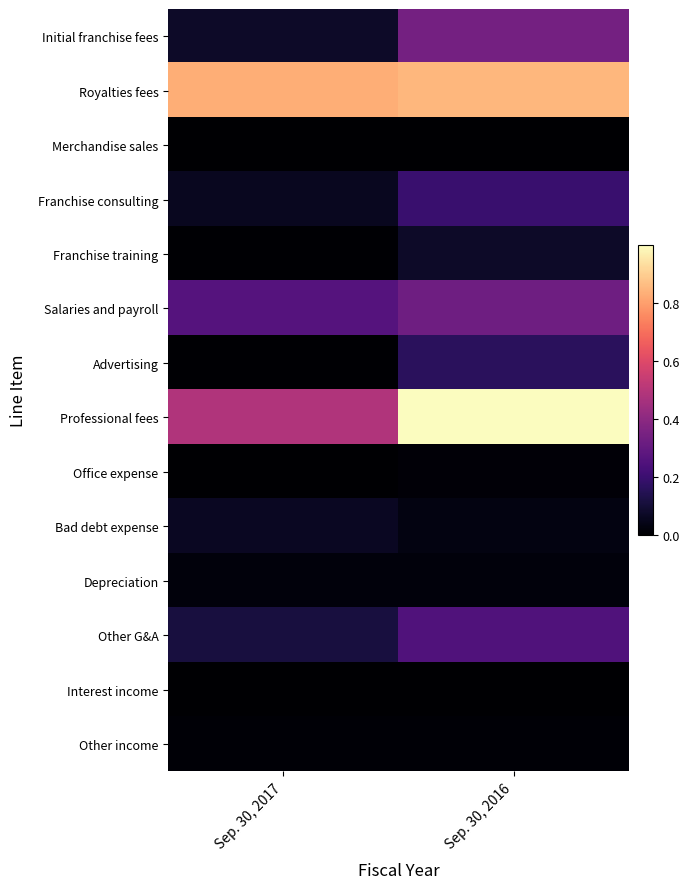

Reading left to right, extract all data points from this chart.

Initial franchise fees: Sep. 30, 2017=0.1	Sep. 30, 2016=0.3
Royalties fees: Sep. 30, 2017=0.8	Sep. 30, 2016=0.9
Merchandise sales: Sep. 30, 2017=0.0	Sep. 30, 2016=0.0
Franchise consulting: Sep. 30, 2017=0.1	Sep. 30, 2016=0.2
Franchise training: Sep. 30, 2017=0.0	Sep. 30, 2016=0.1
Salaries and payroll: Sep. 30, 2017=0.3	Sep. 30, 2016=0.3
Advertising: Sep. 30, 2017=0.0	Sep. 30, 2016=0.2
Professional fees: Sep. 30, 2017=0.5	Sep. 30, 2016=1.0
Office expense: Sep. 30, 2017=0.0	Sep. 30, 2016=0.0
Bad debt expense: Sep. 30, 2017=0.1	Sep. 30, 2016=0.0
Depreciation: Sep. 30, 2017=0.0	Sep. 30, 2016=0.0
Other G&A: Sep. 30, 2017=0.1	Sep. 30, 2016=0.3
Interest income: Sep. 30, 2017=0.0	Sep. 30, 2016=0.0
Other income: Sep. 30, 2017=0.0	Sep. 30, 2016=0.0